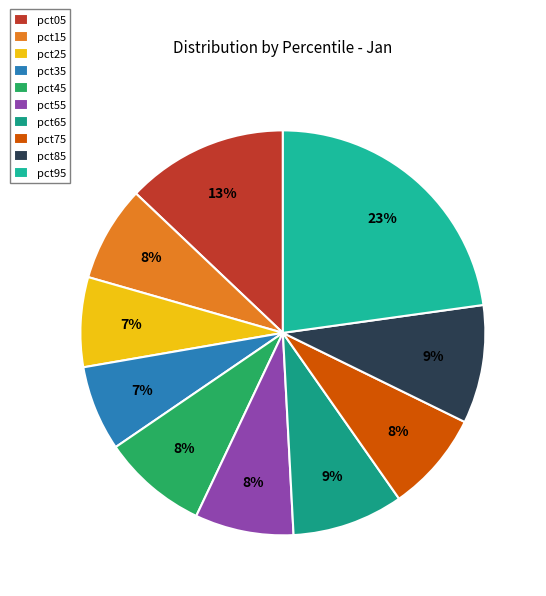

To the nearest percent, what is the combined percentage of pct15 and pct45?

16%